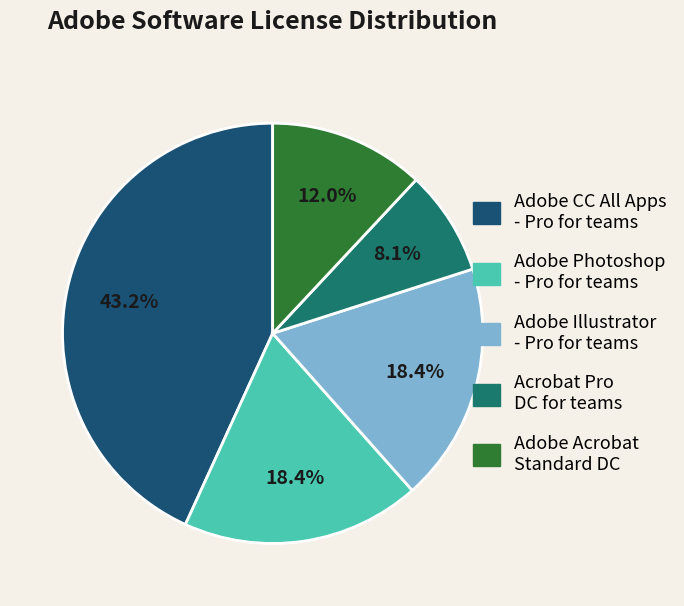

What is the ratio of the value at Adobe CC All Apps - Pro for teams to the value at Adobe Acrobat Standard DC?

3.6